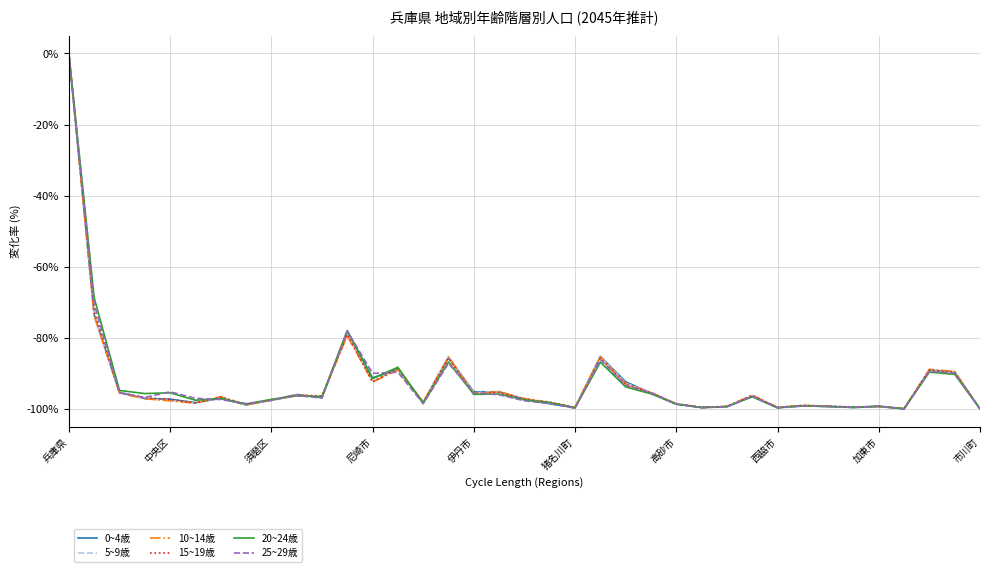

What is the minimum value for 20~24歳?

-99.9